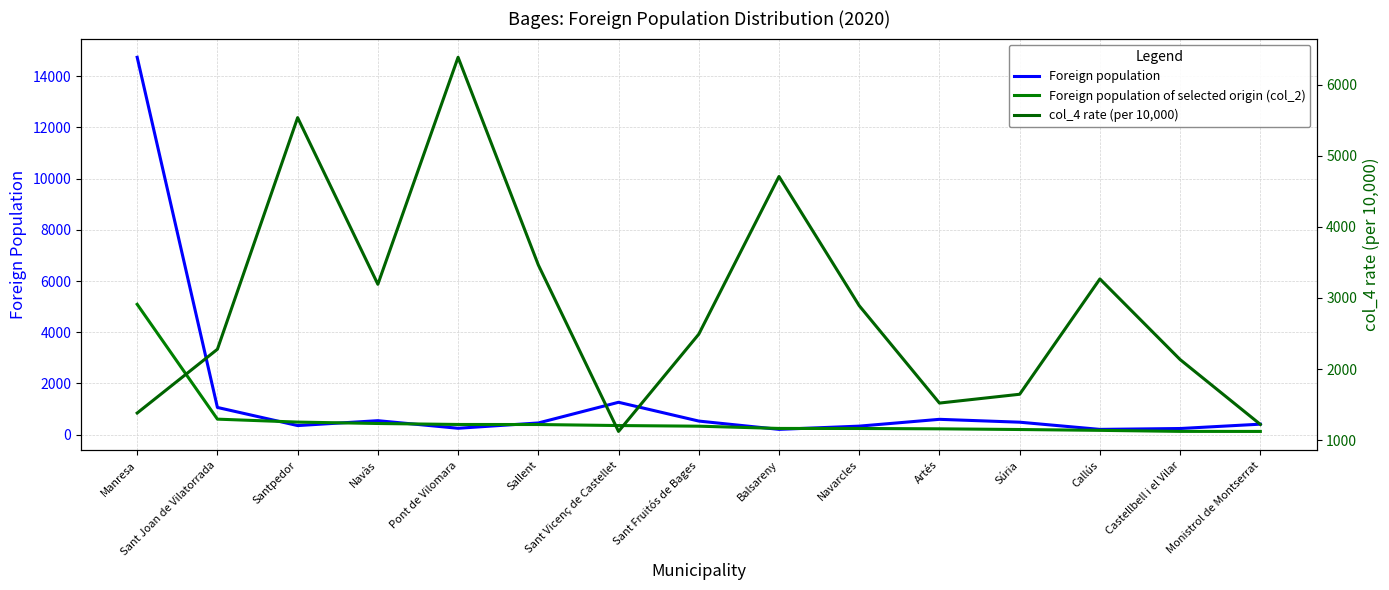

The value of col_4 rate (per 10,000) at Pont de Vilomara is 6386. True or false?

True